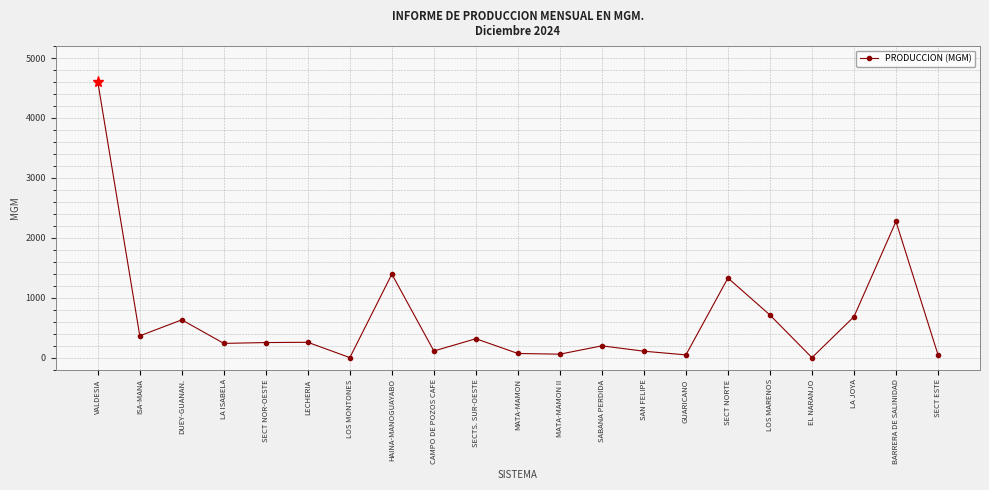

What is the label of the 12th point from the right?

SECTS. SUR-OESTE